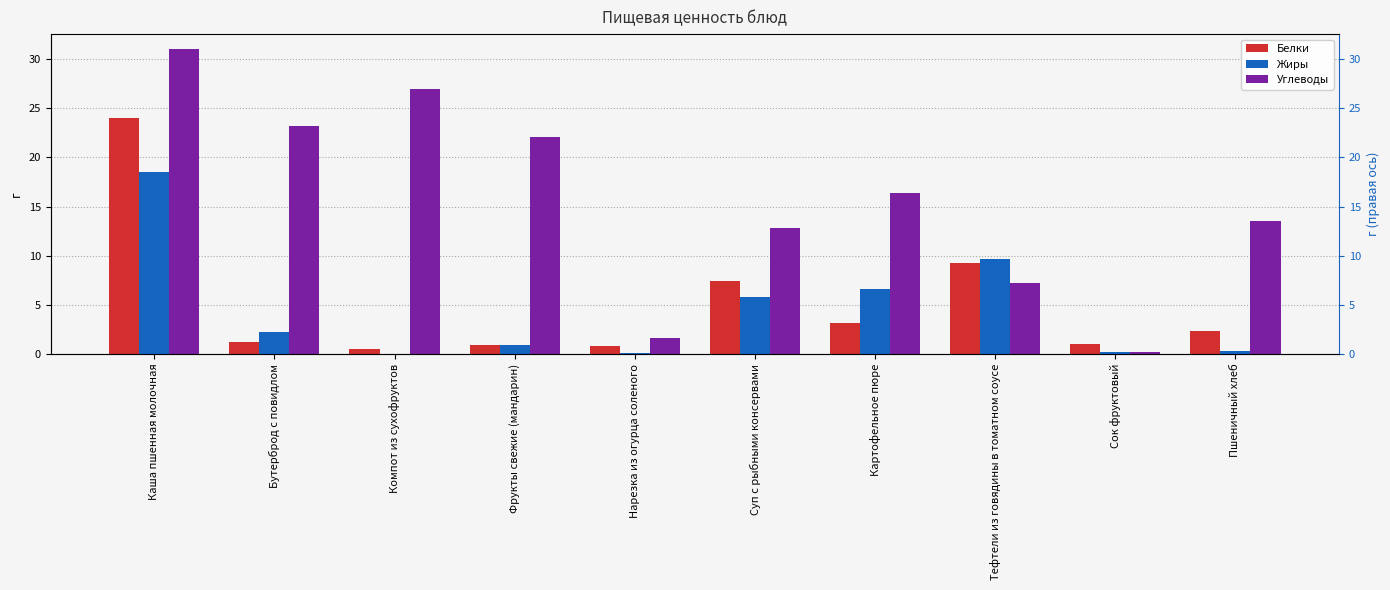

Is the value of Жиры at Фрукты свежие (мандарин) greater than the value of Углеводы at Пшеничный хлеб?

No